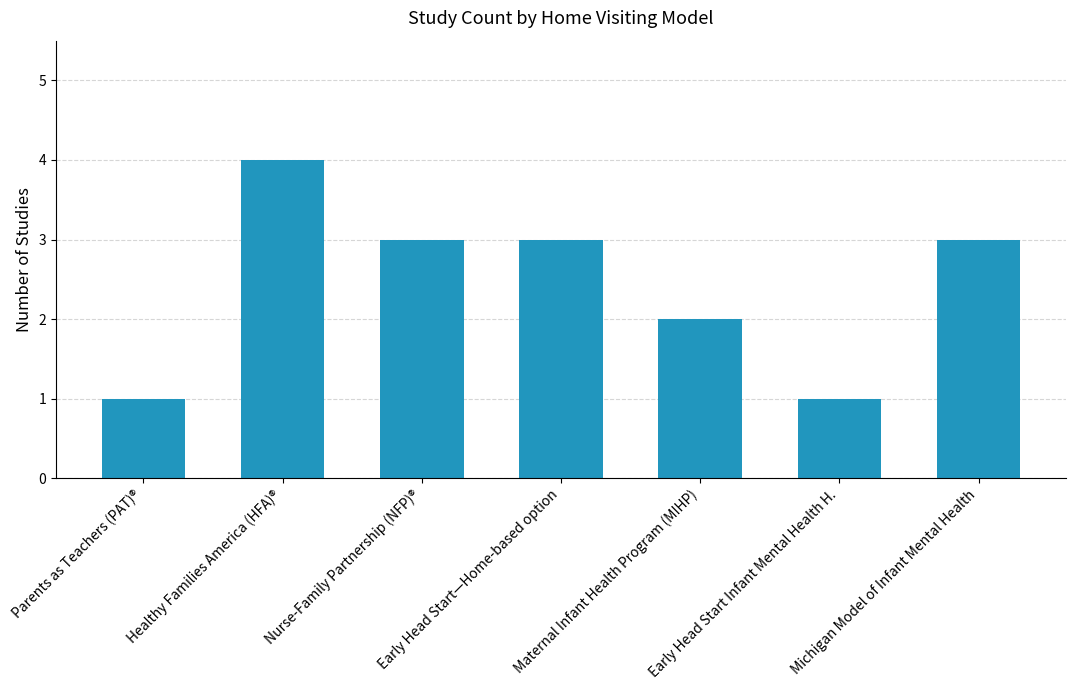

At which label is the value closest to 2?

Maternal Infant Health Program (MIHP)